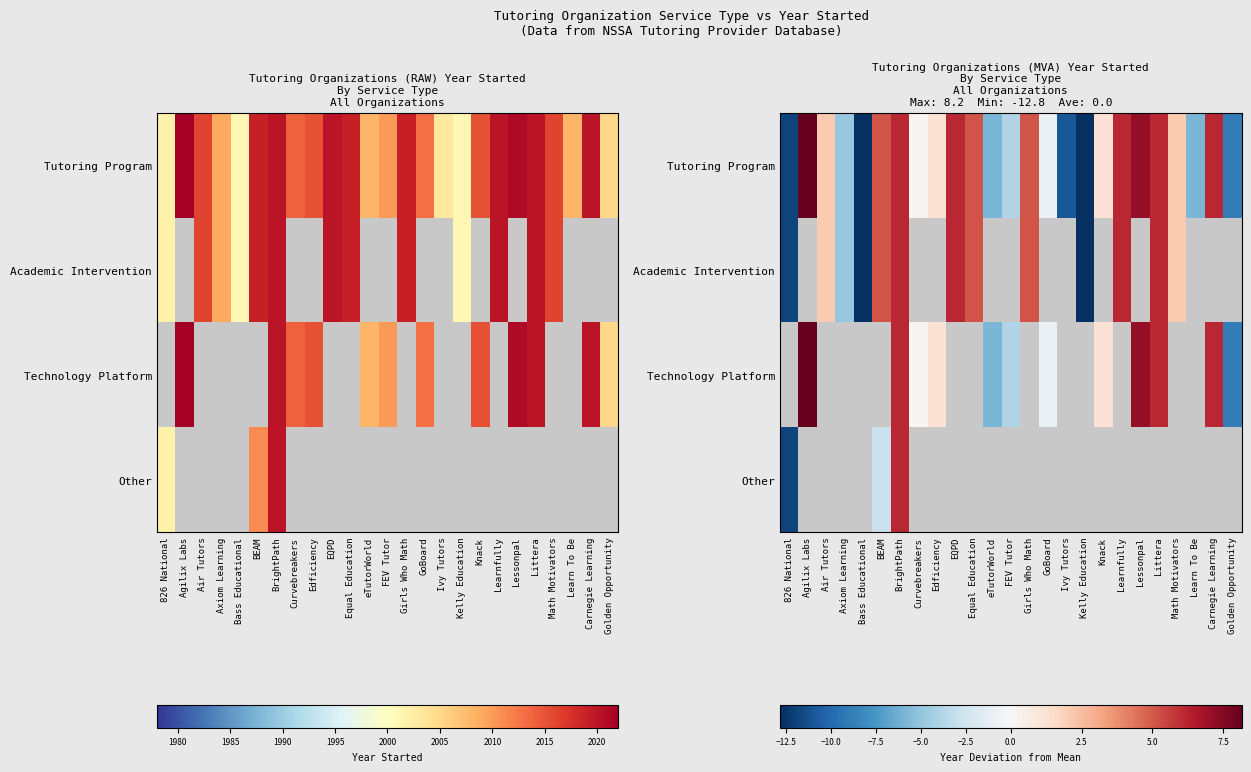

How many series are shown in this chart?

4